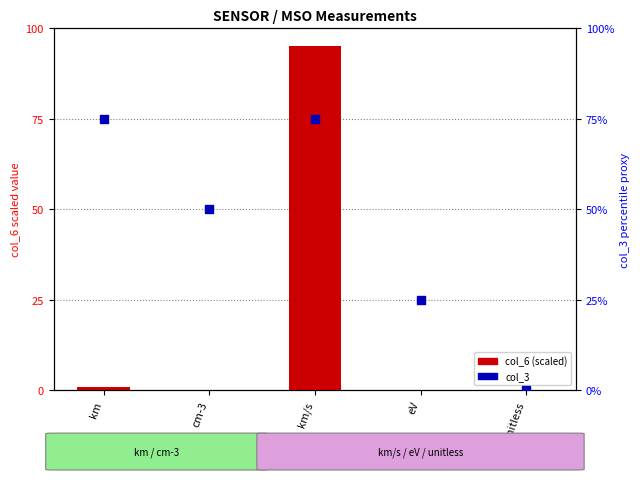

Which series has the widest spread of Y values?

col_6 (scaled)